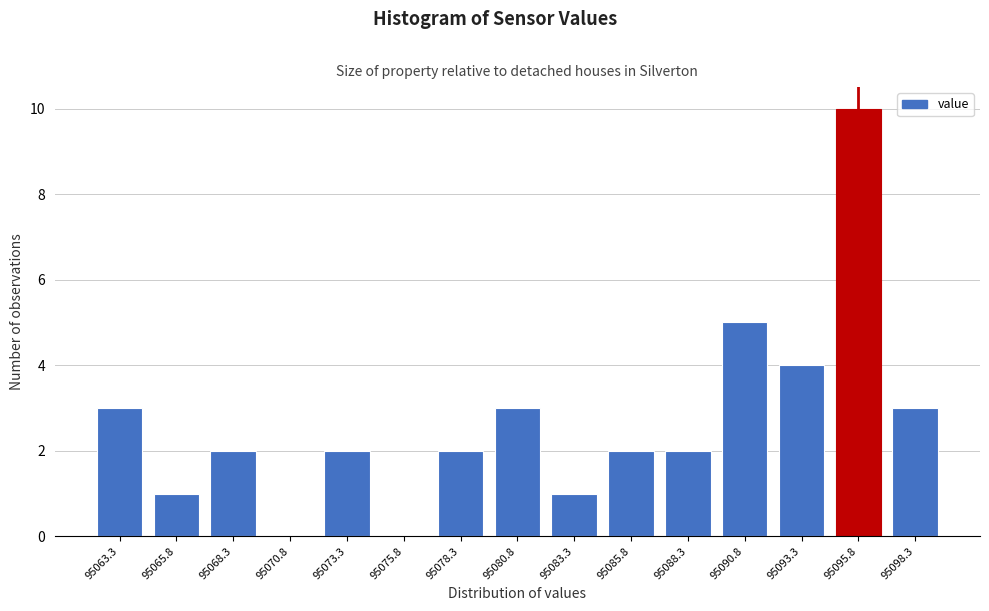

Reading left to right, extract all data points from this chart.

95063.3=3	95065.8=1	95068.3=2	95070.8=0	95073.3=2	95075.8=0	95078.3=2	95080.8=3	95083.3=1	95085.8=2	95088.3=2	95090.8=5	95093.3=4	95095.8=10	95098.3=3